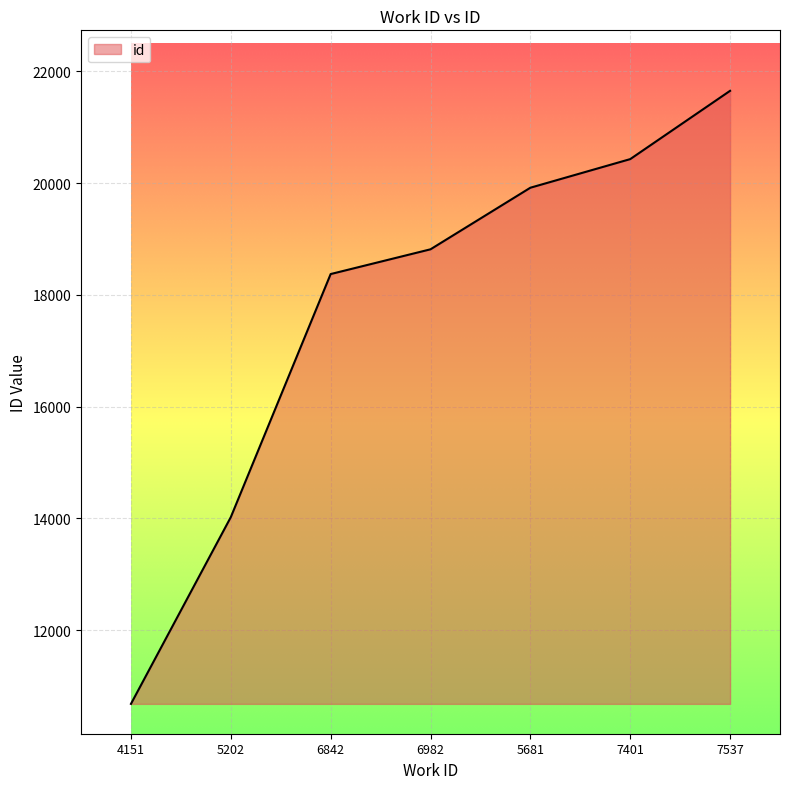

How many categories are shown in the chart?

7